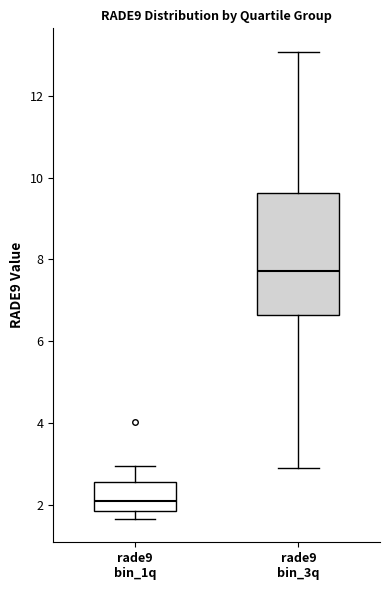

Reading left to right, read every box against the y-axis: the position of its median line, the range the box covers, and the ends of its whiskers. The values are not printed on the chart, so give them approximately, as read against the axis.

rade9 bin_1q: median 2.0, box 1.8 to 2.6, whiskers 1.6 to 3.0
rade9 bin_3q: median 7.8, box 6.6 to 9.6, whiskers 3.0 to 13.0